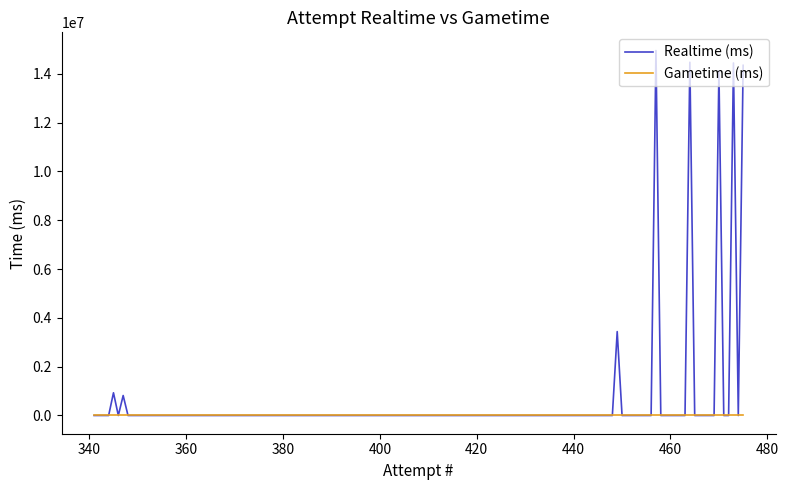

At 340, list the series in order from smallest to largest.

Realtime (ms), Gametime (ms)